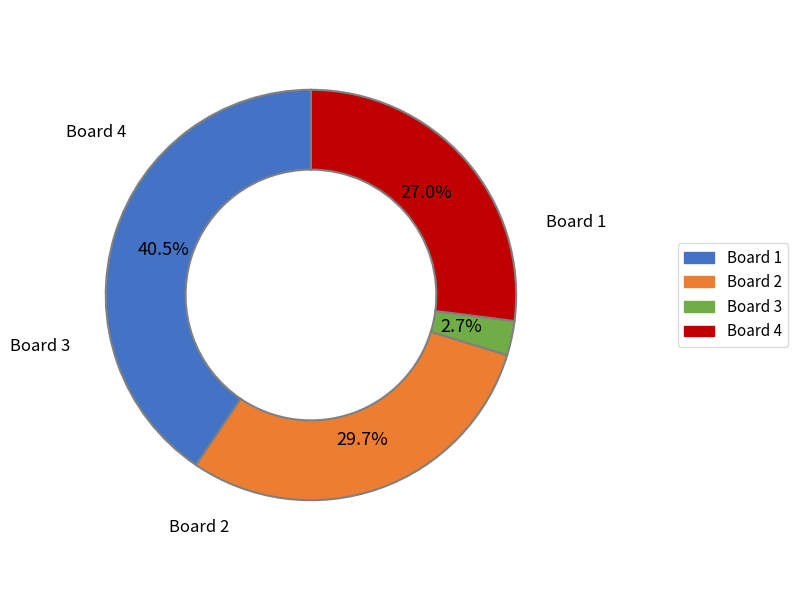

How many segments does this pie chart have?

4